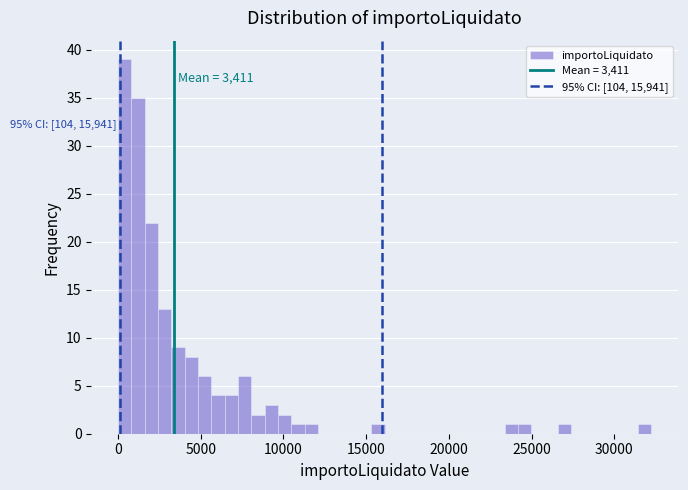

Read against the x-axis, roughly where is the centre of the tallest bar?

500